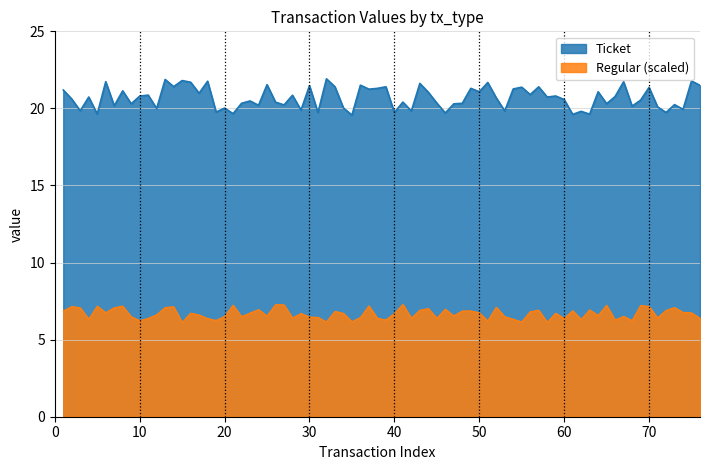

True or false: Regular has a value of 0.0 at 19.

False